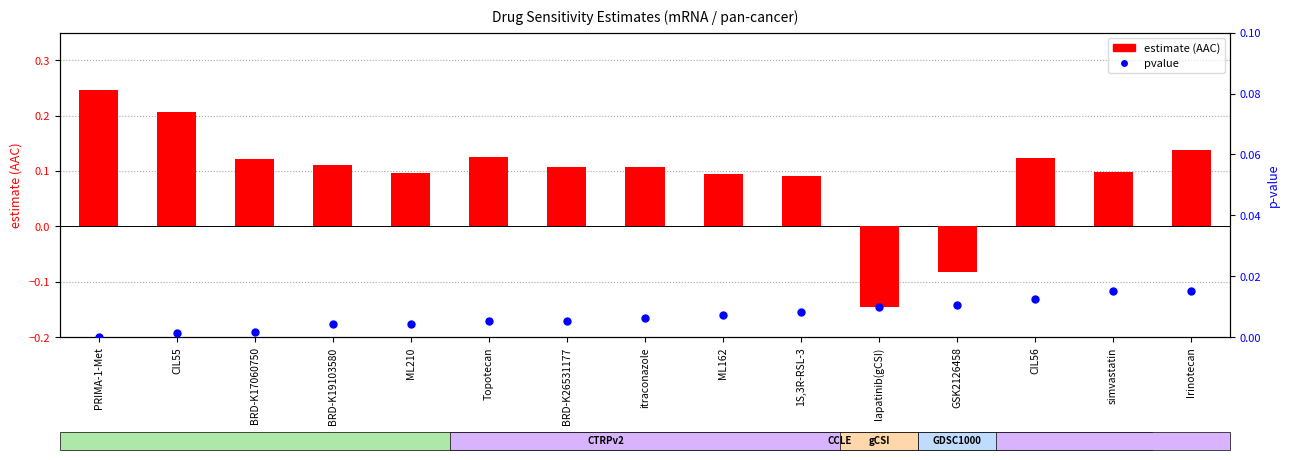

Which series reaches the maximum Y coordinate?

estimate (AAC)